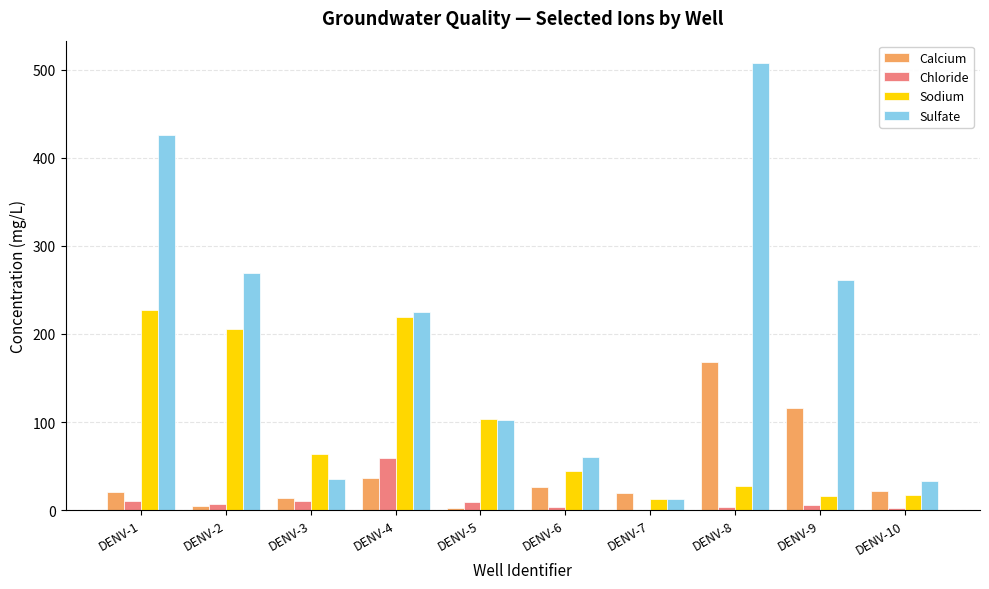

Which series has the widest spread of values?

Sulfate